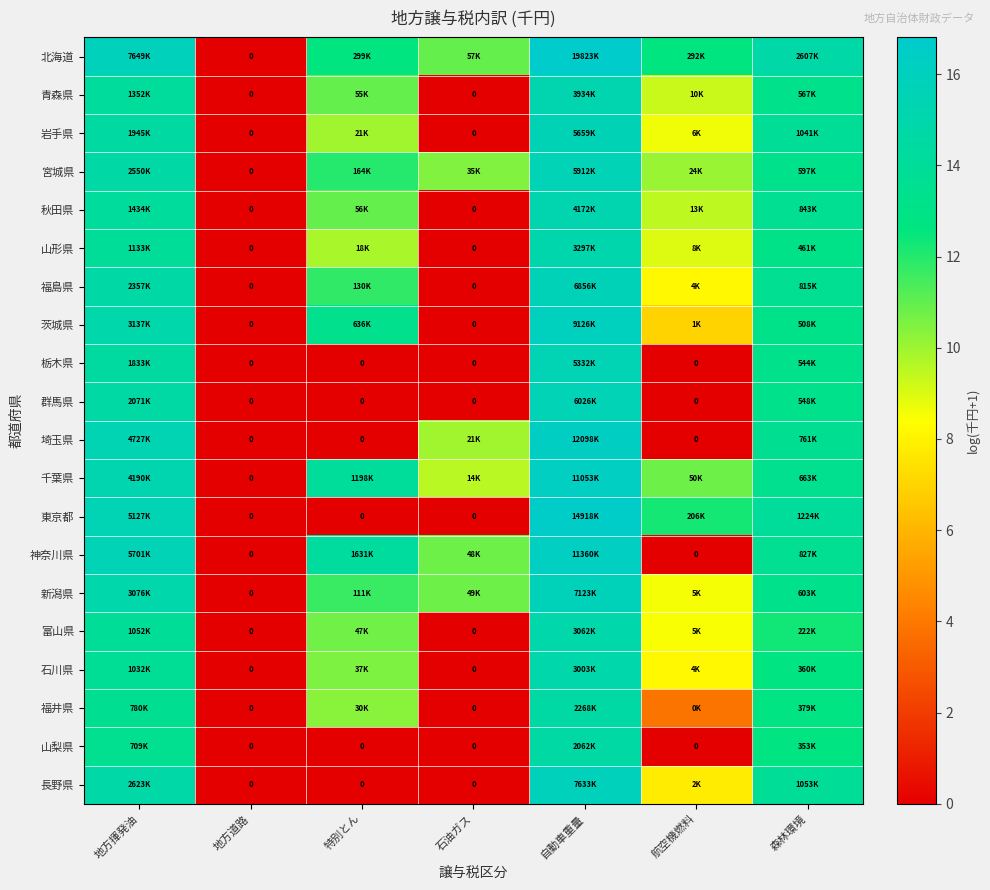

At which category is the sum across all series the highest?

自動車重量